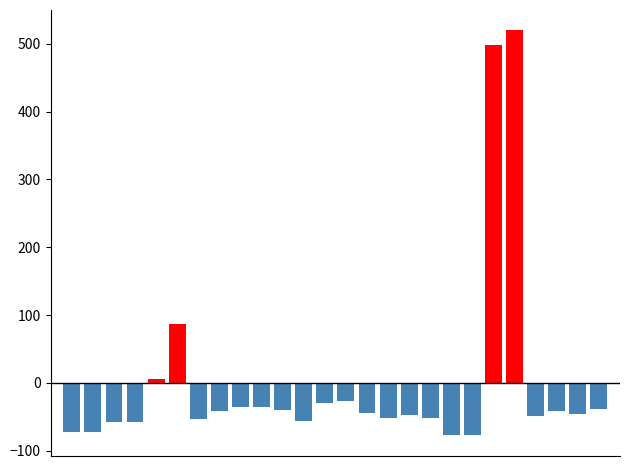

Does the chart contain stacked bars?

No